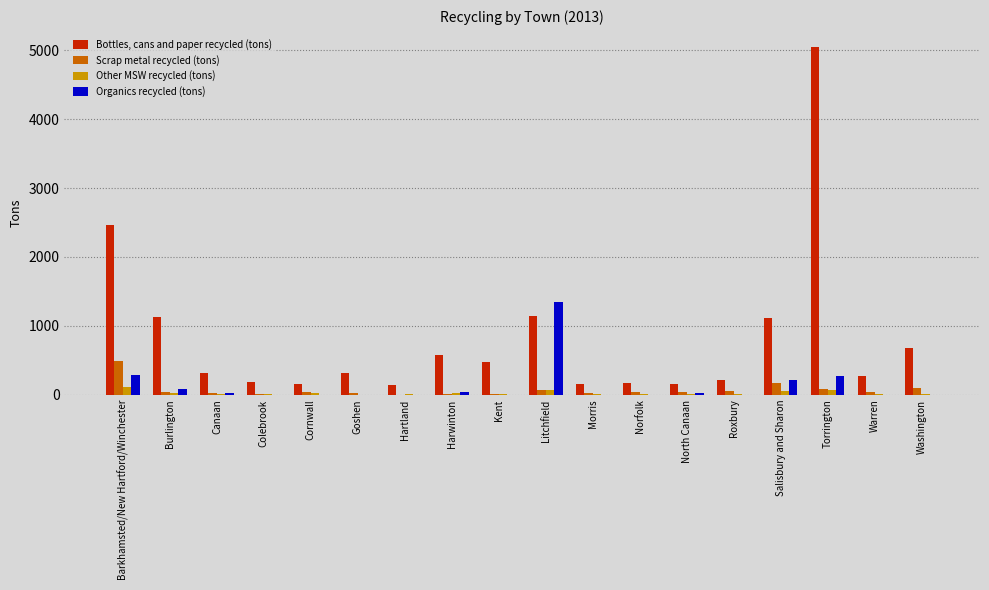

Which series has the largest total across all categories?

Bottles, cans and paper recycled (tons)